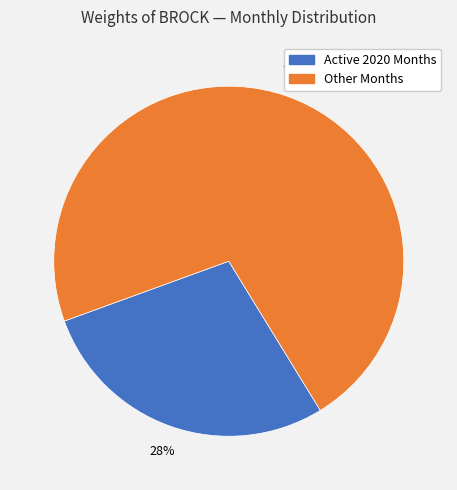

Is there a majority slice in this chart?

Yes